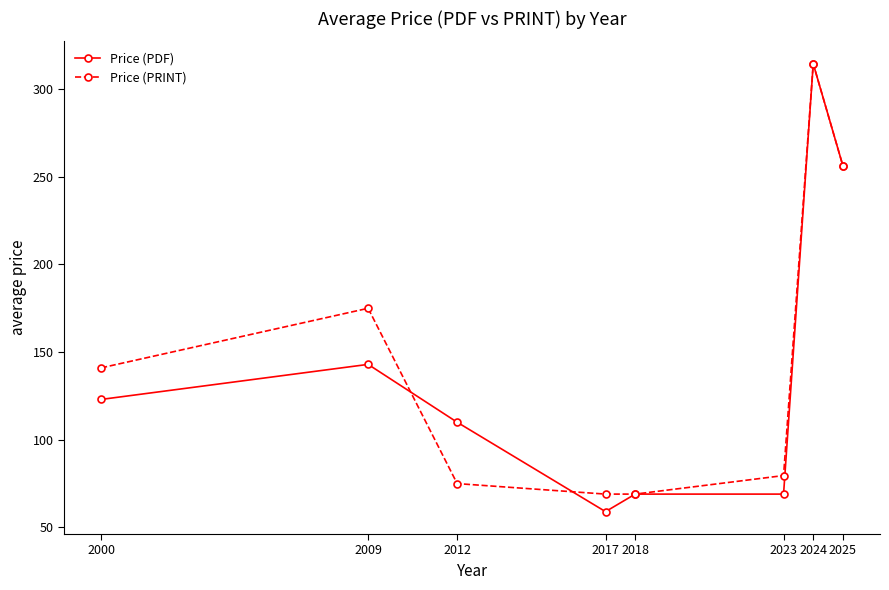

What are all the series names shown in the legend?

Price (PDF), Price (PRINT)